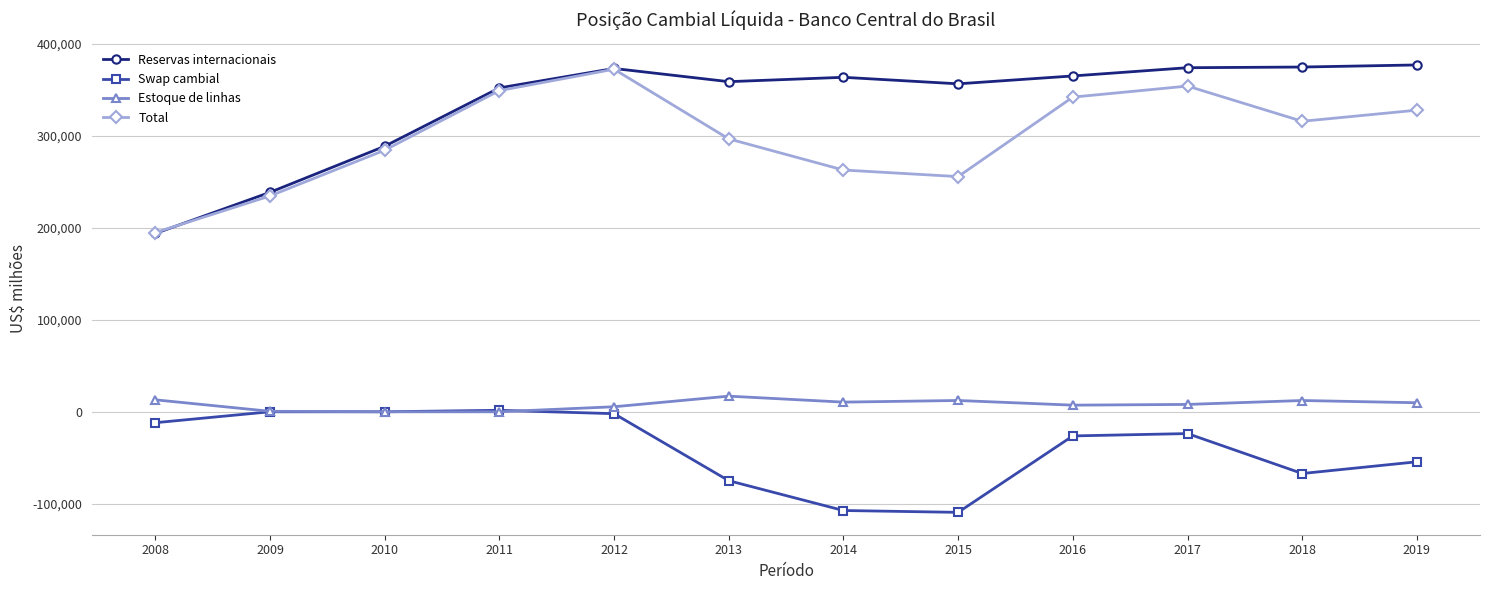

Between 2010 and 2012, which series saw the biggest shift?

Total